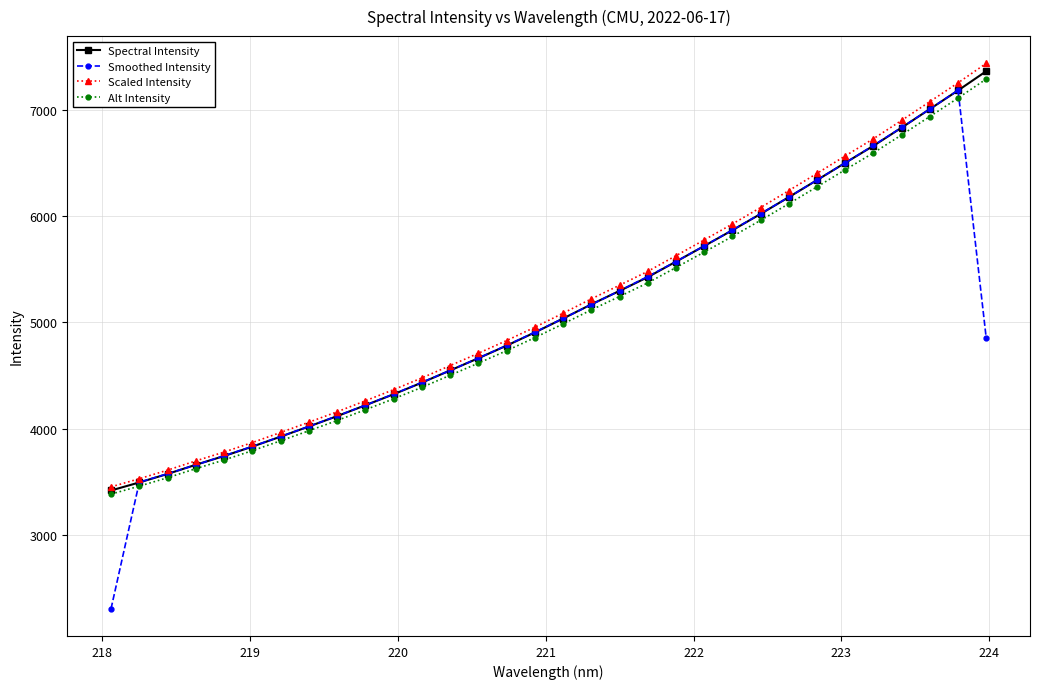

List the series in order of their peak value, highest first.

Scaled Intensity, Spectral Intensity, Alt Intensity, Smoothed Intensity